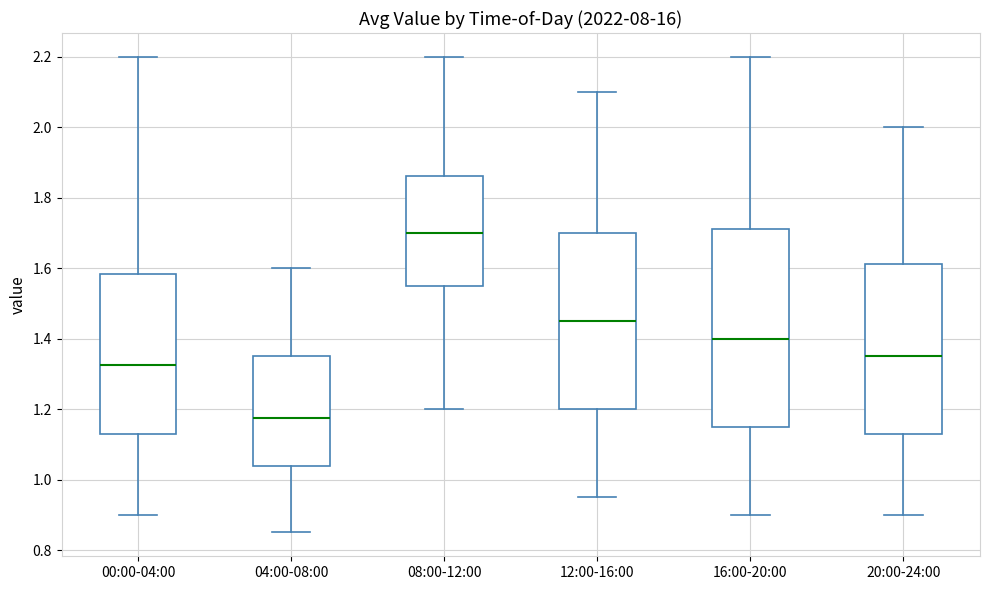

Reading left to right, transcribe this box plot: for each box, give where its median line is, the range the box spans, and where its two whiskers end, as read against the y-axis. The values are not printed on the chart, so give them approximately, as read against the axis.

00:00-04:00: median 1.32, box 1.14 to 1.58, whiskers 0.90 to 2.20
04:00-08:00: median 1.18, box 1.04 to 1.36, whiskers 0.86 to 1.60
08:00-12:00: median 1.70, box 1.56 to 1.86, whiskers 1.20 to 2.20
12:00-16:00: median 1.46, box 1.20 to 1.70, whiskers 0.96 to 2.10
16:00-20:00: median 1.40, box 1.16 to 1.72, whiskers 0.90 to 2.20
20:00-24:00: median 1.36, box 1.14 to 1.62, whiskers 0.90 to 2.00